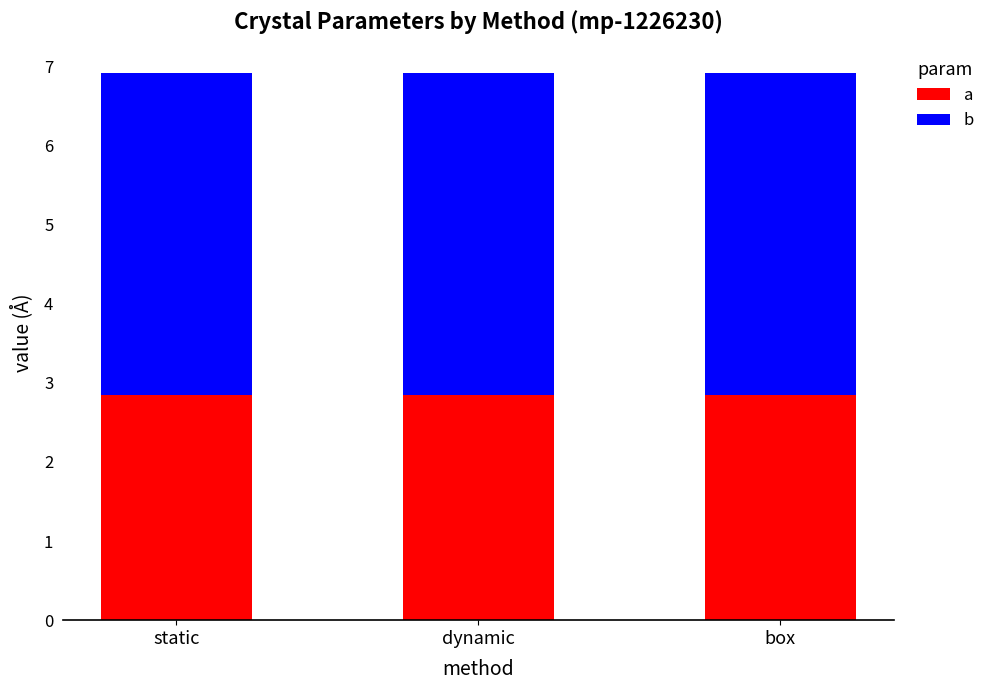

What is the lowest value of the a series?

2.8